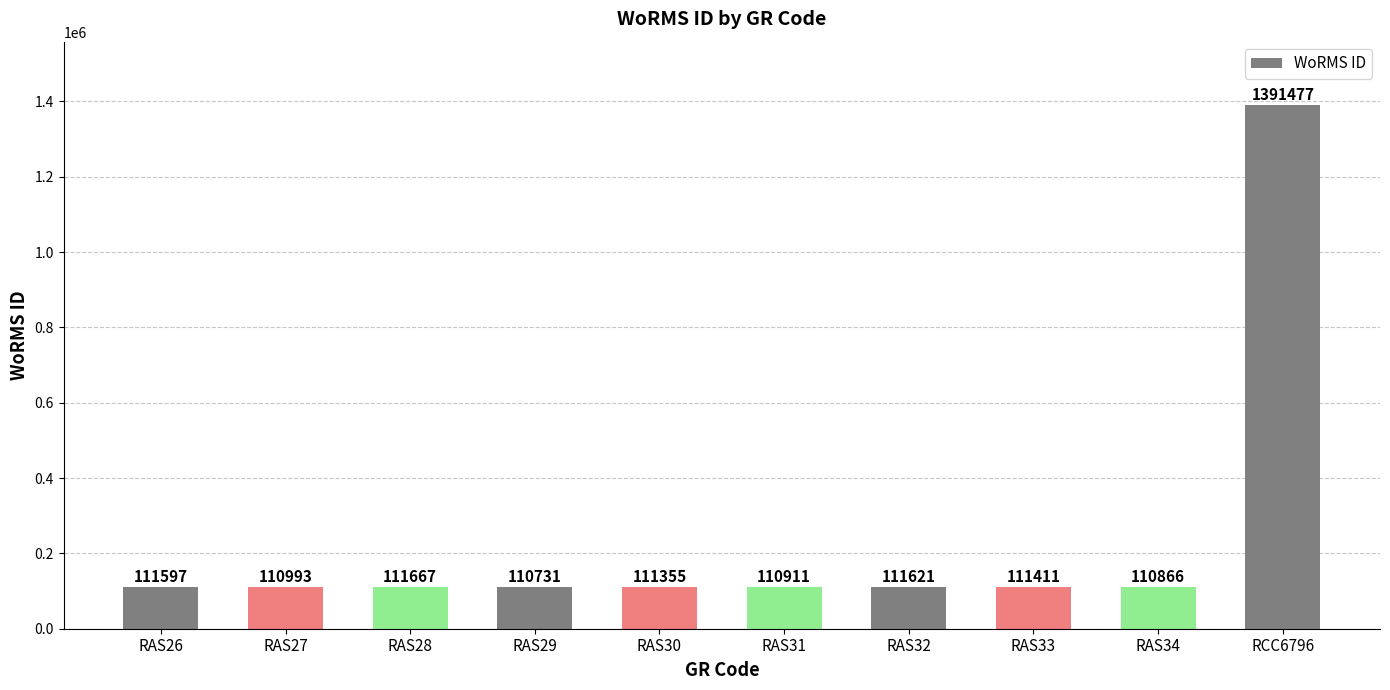

What is the label of the 2nd bar from the left?

RAS27